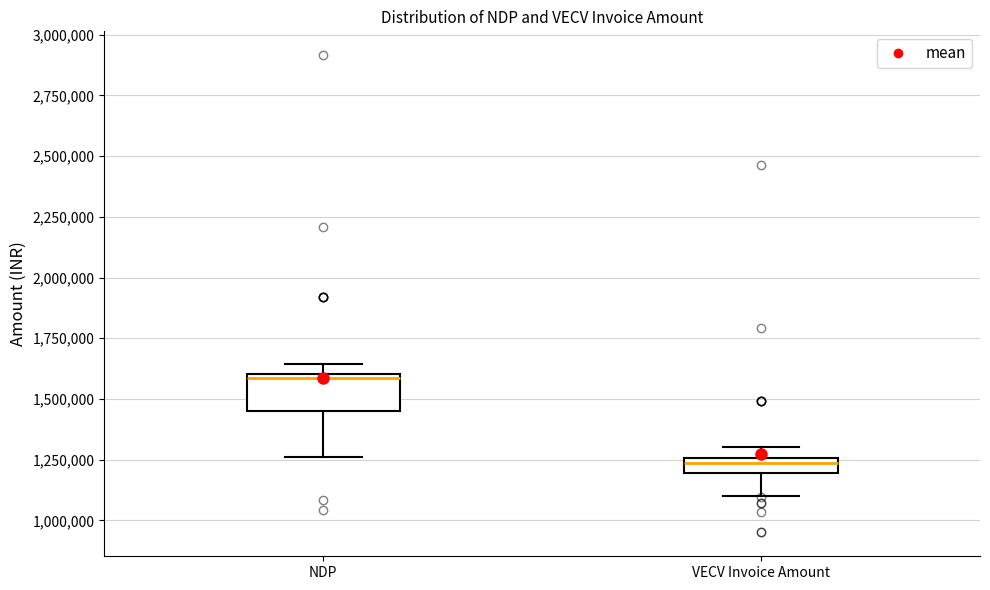

Which box is the tallest, from its lower edge to its upper edge?

NDP